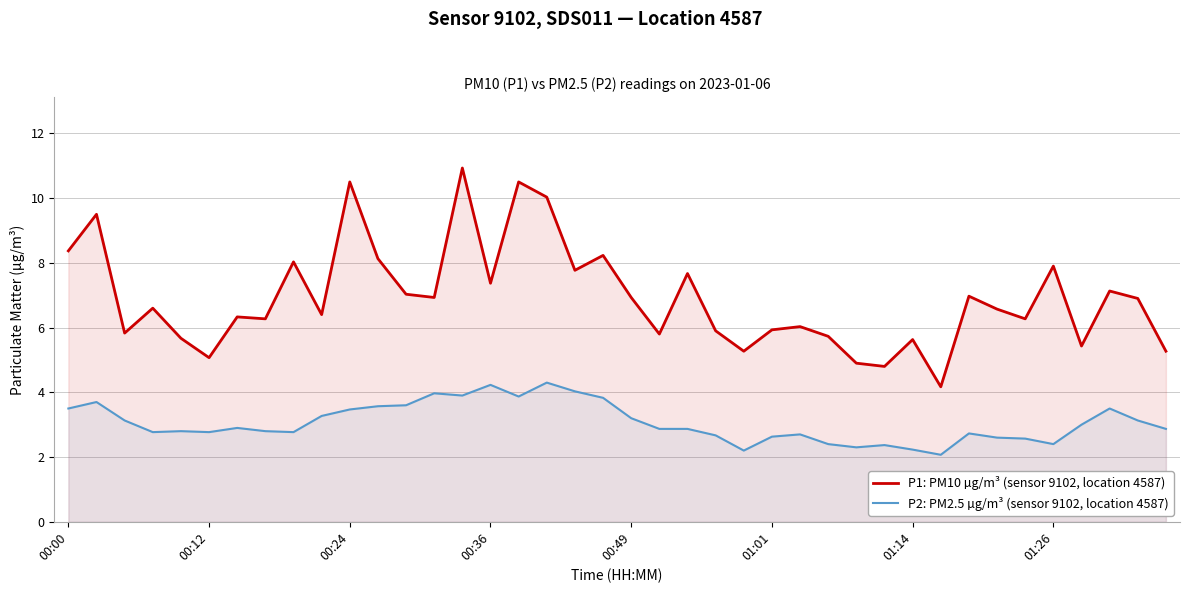

What is the minimum value for P2: PM2.5 µg/m³ (sensor 9102, location 4587)?

2.1